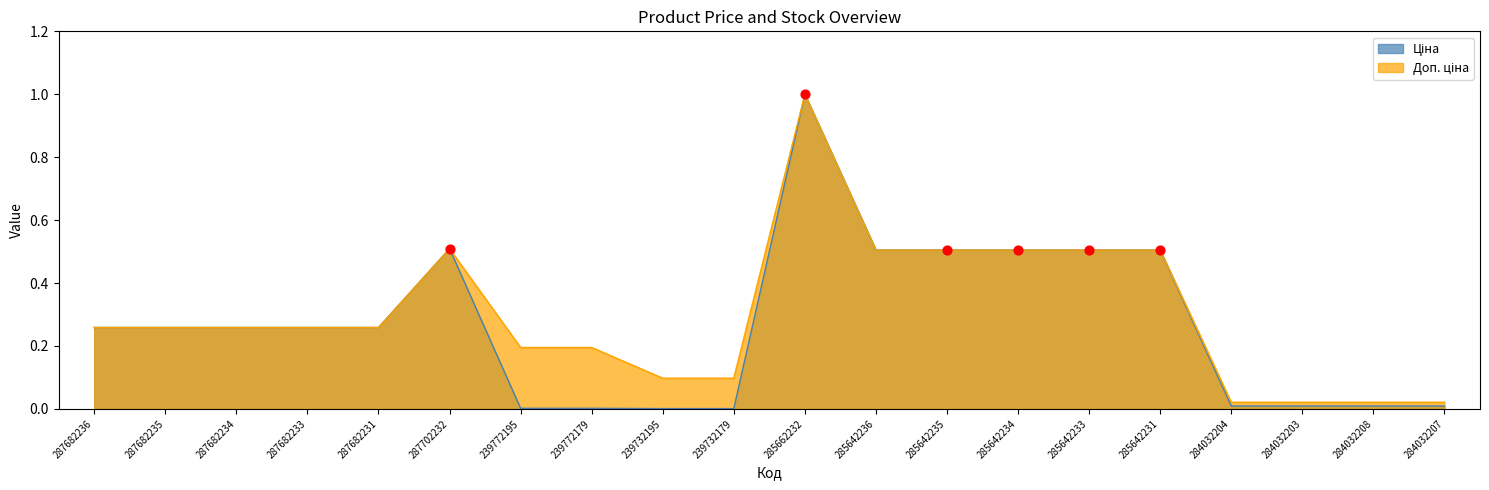

Which series has the largest Y range (max minus min)?

Ціна